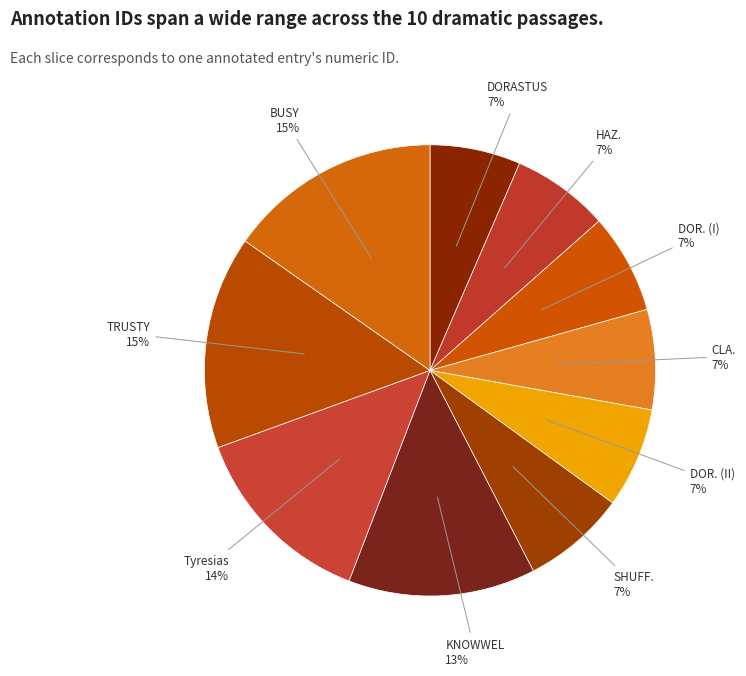

Approximately how many times larger is the value at KNOWWEL compared to TRUSTY?

0.9